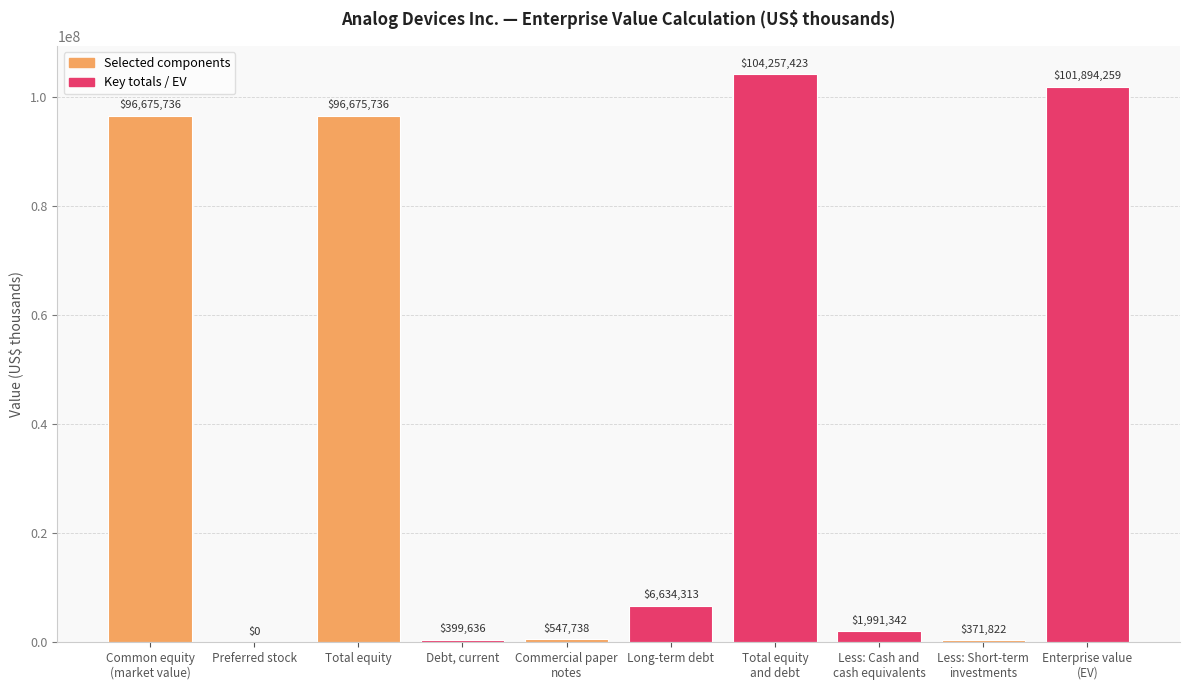

Approximately how many times larger is the value at Total equity compared to Total equity
and debt?

0.9